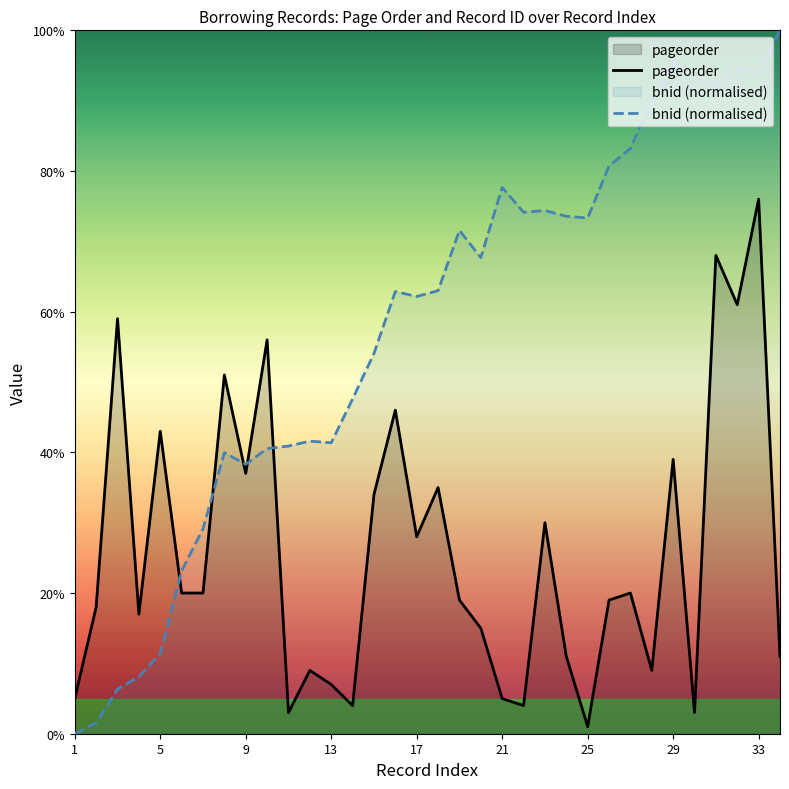

Between 21 and 29, which series saw the biggest shift?

pageorder